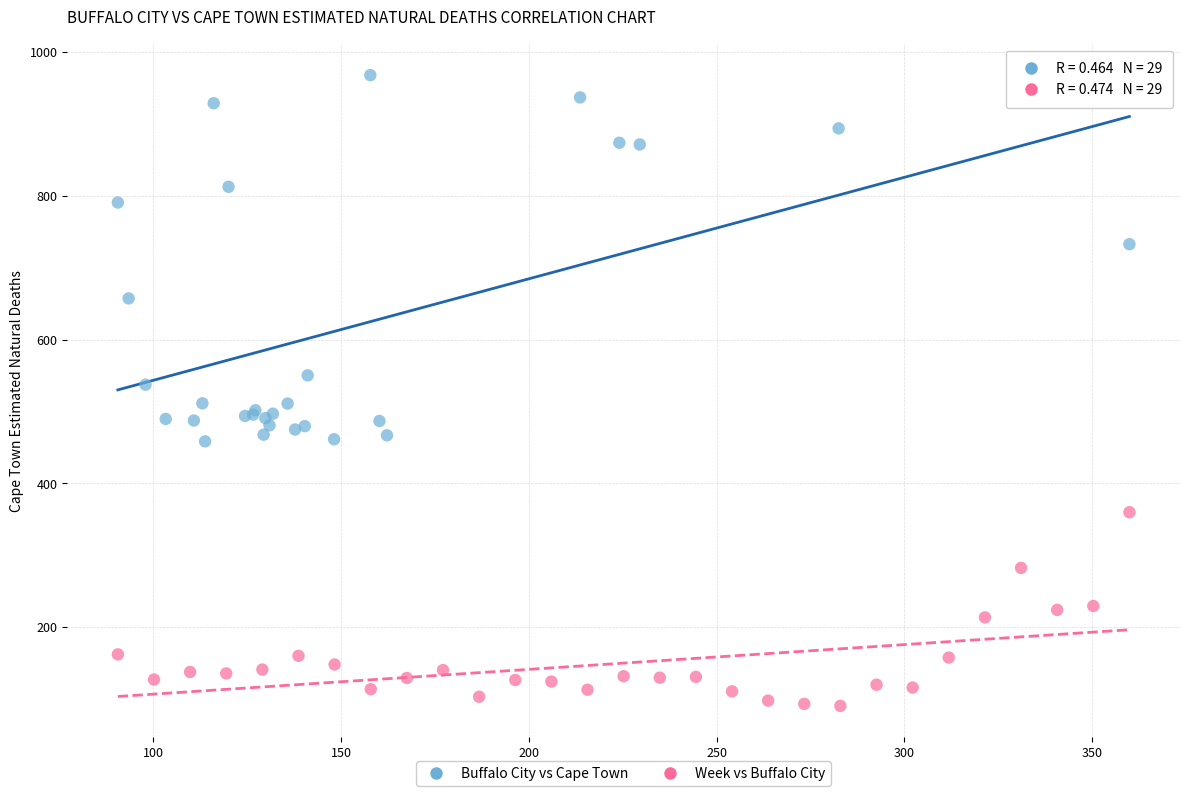

What are all the series names shown in the legend?

Buffalo City vs Cape Town, Week vs Buffalo City